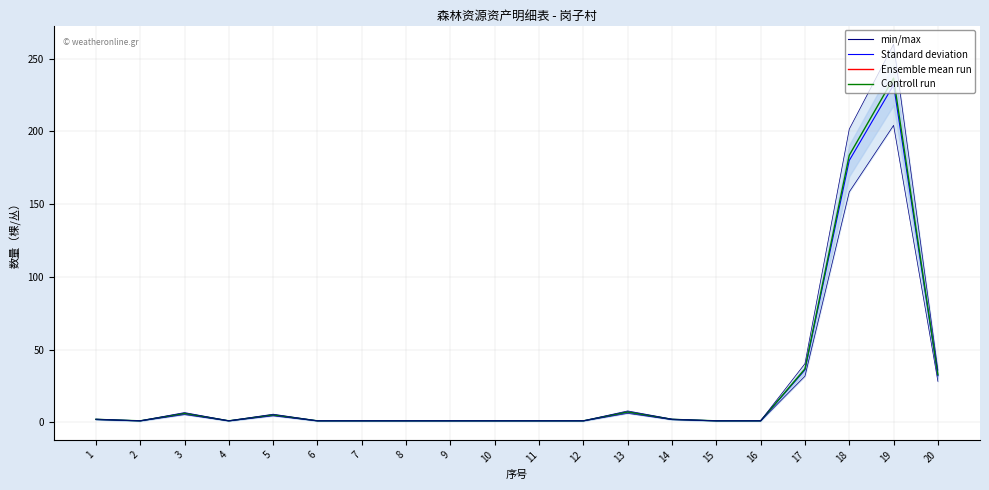

What is the minimum value shown in the chart?

0.9